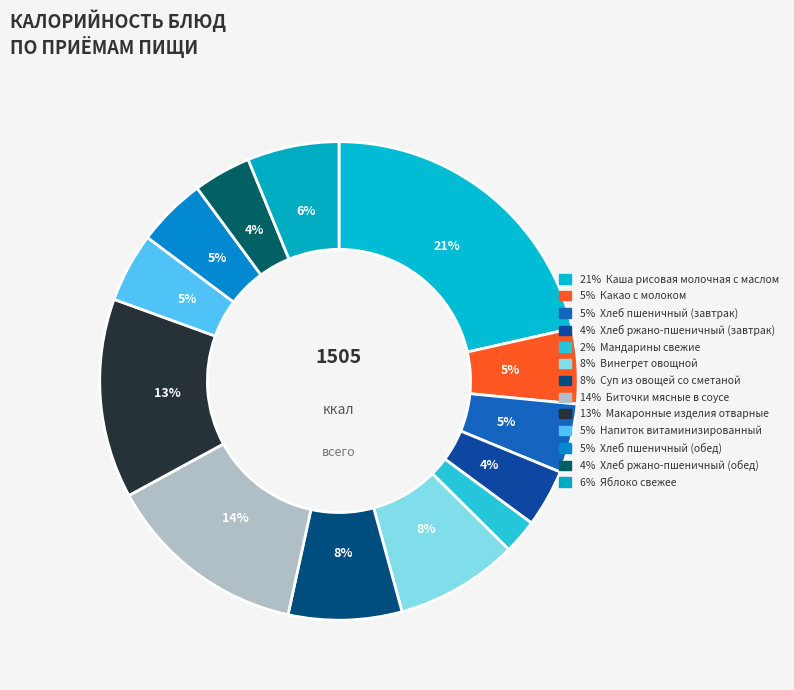

Count the number of slices in the pie.

13